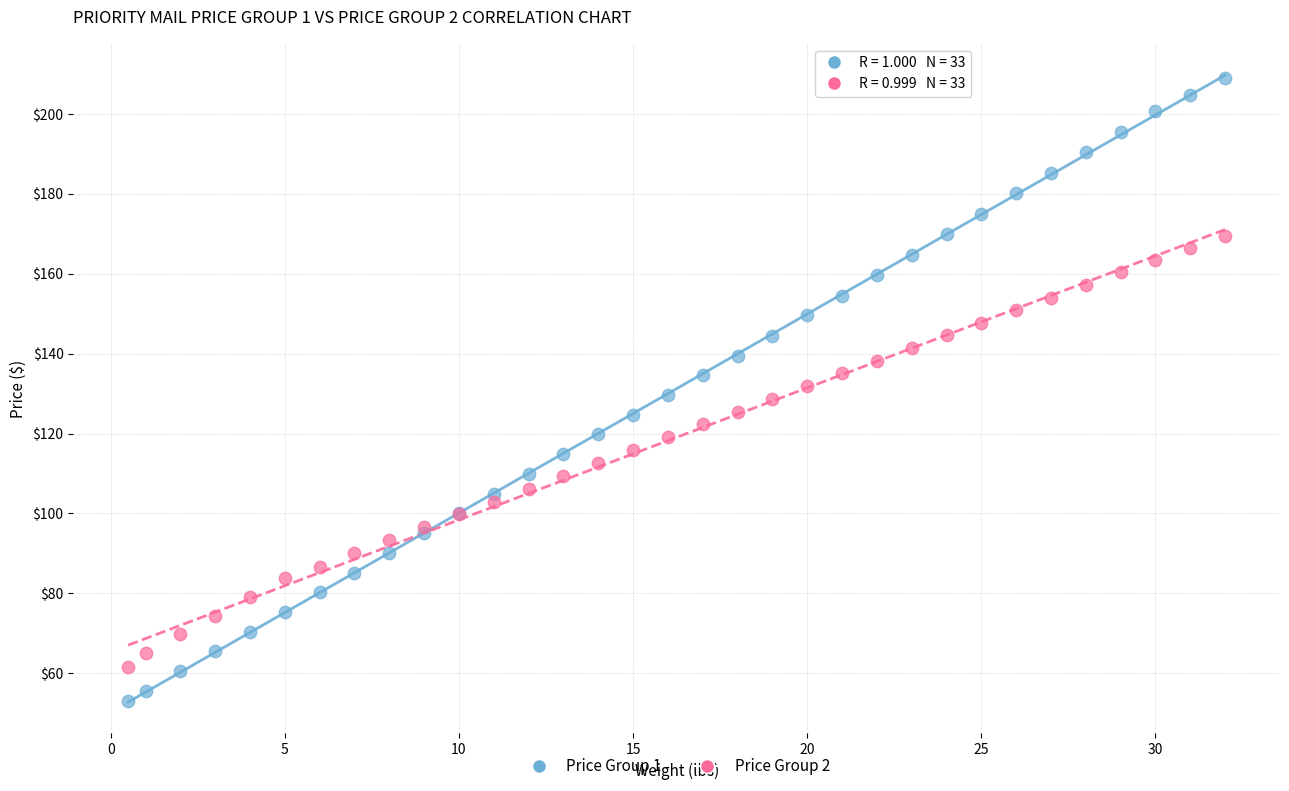

Which series reaches the minimum Y coordinate?

Price Group 1